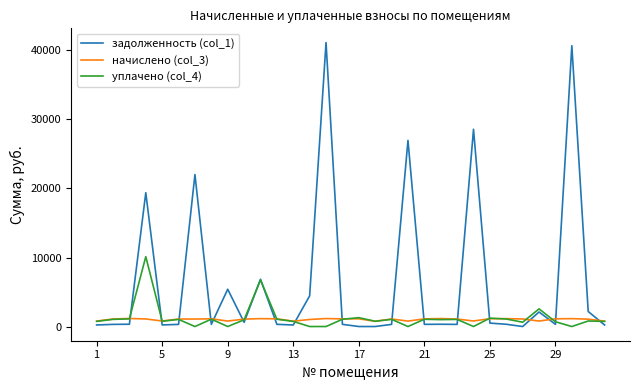

What is the maximum value for начислено (col_3)?

1164.1